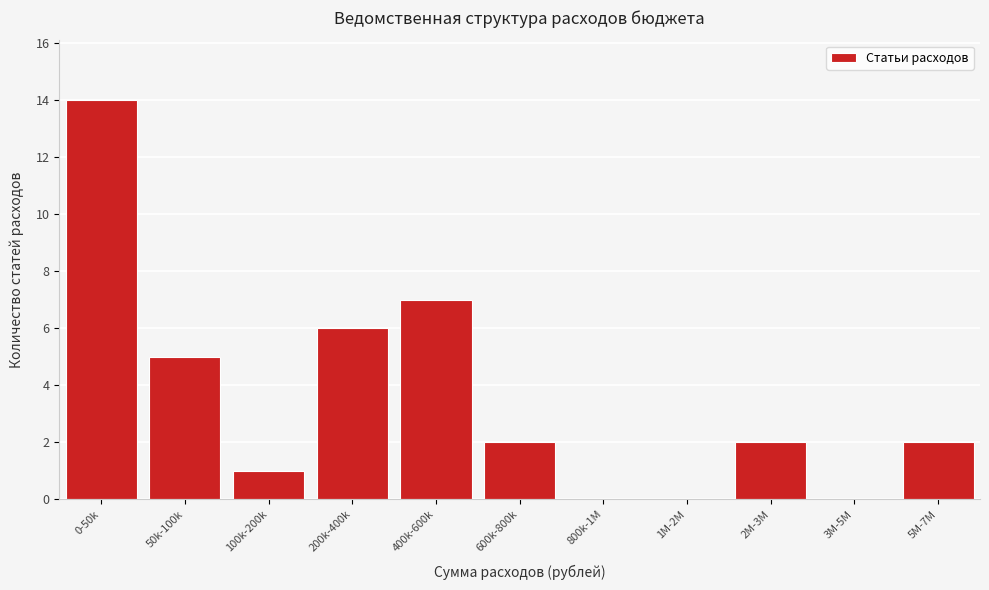

Reading left to right, list all the values displayed in this chart.

0-50k=14	50k-100k=5	100k-200k=1	200k-400k=6	400k-600k=7	600k-800k=2	800k-1M=0	1M-2M=0	2M-3M=2	3M-5M=0	5M-7M=2